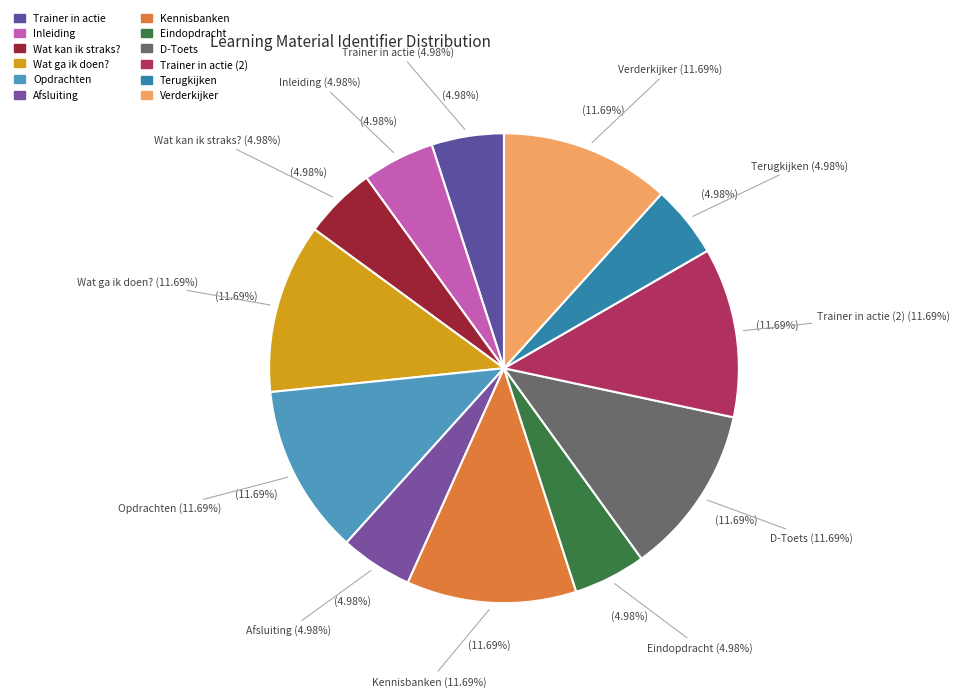

How many slices are in this pie chart?

12